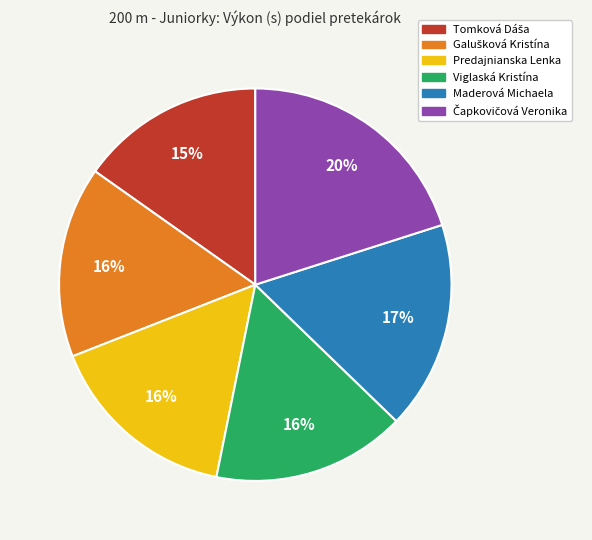

Is the sum of Predajnianska Lenka and Maderová Michaela greater than half?

No